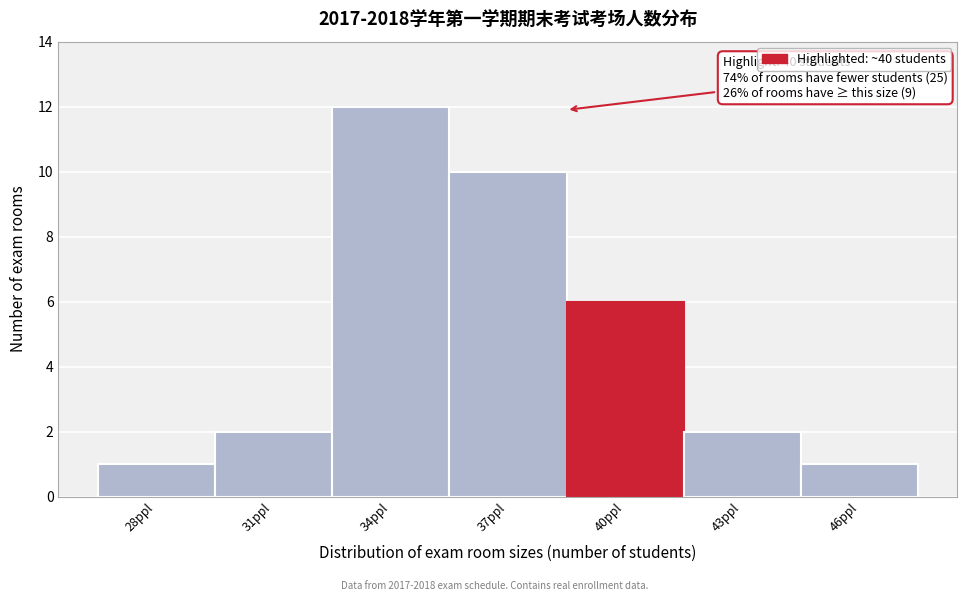

Reading left to right, list all the values displayed in this chart.

1	2	12	10	6	2	1